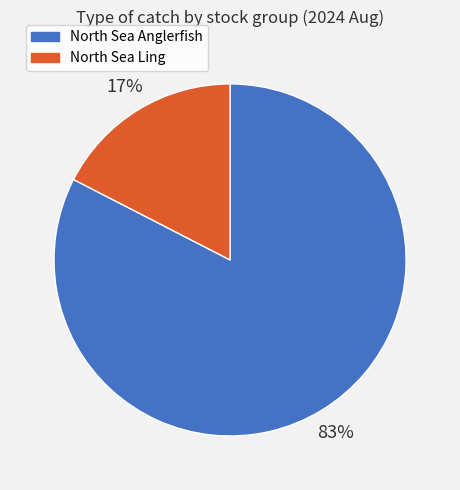

To the nearest percent, what is the average slice percentage?

50%